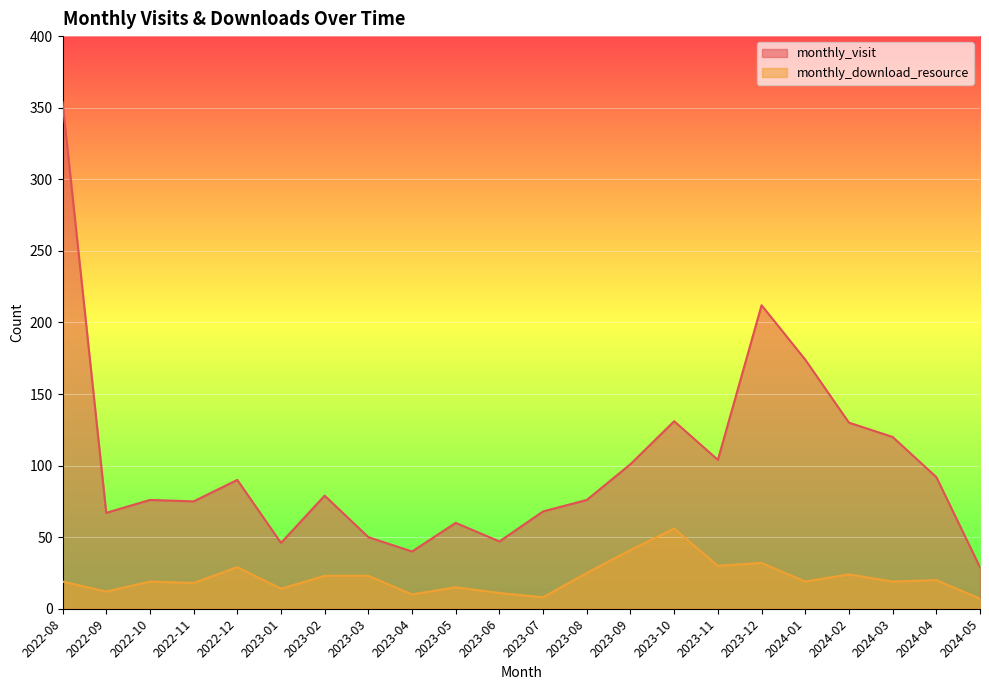

Which series has the largest total across all categories?

monthly_visit